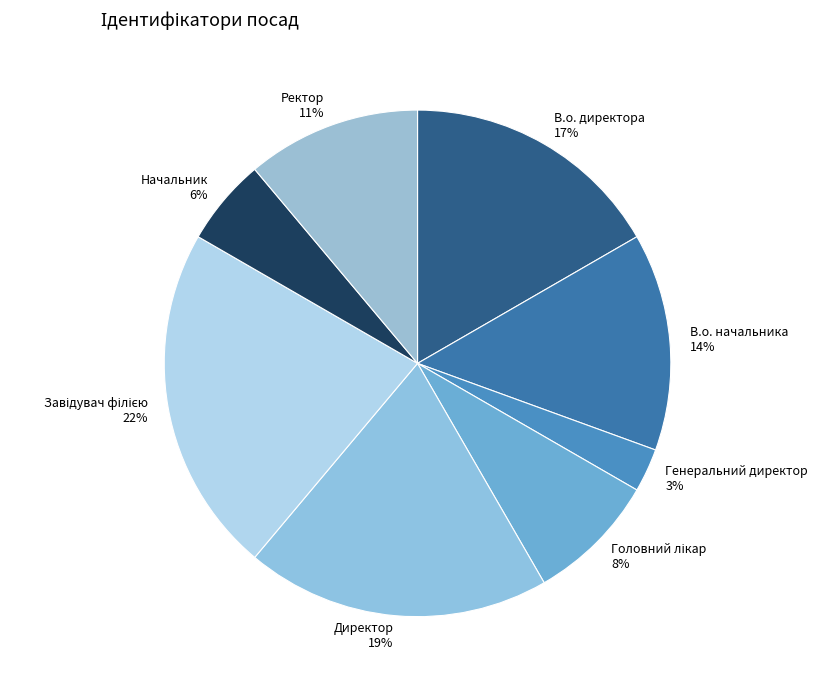

To the nearest percent, what portion does Ректор represent?

11%